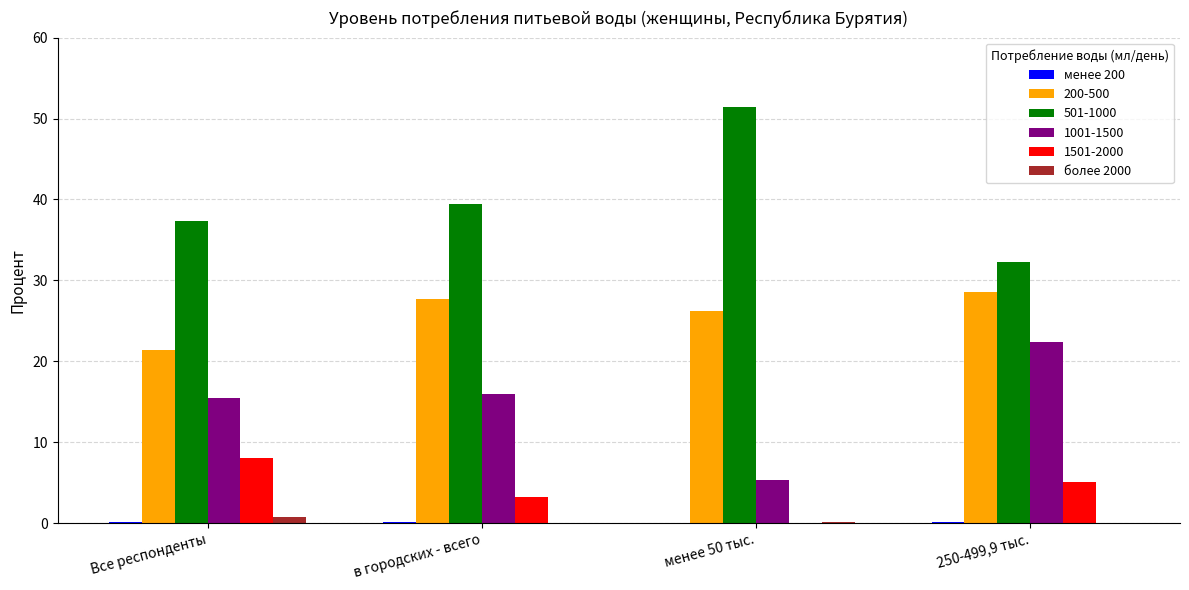

Are the bars grouped side by side (vs. stacked)?

Yes